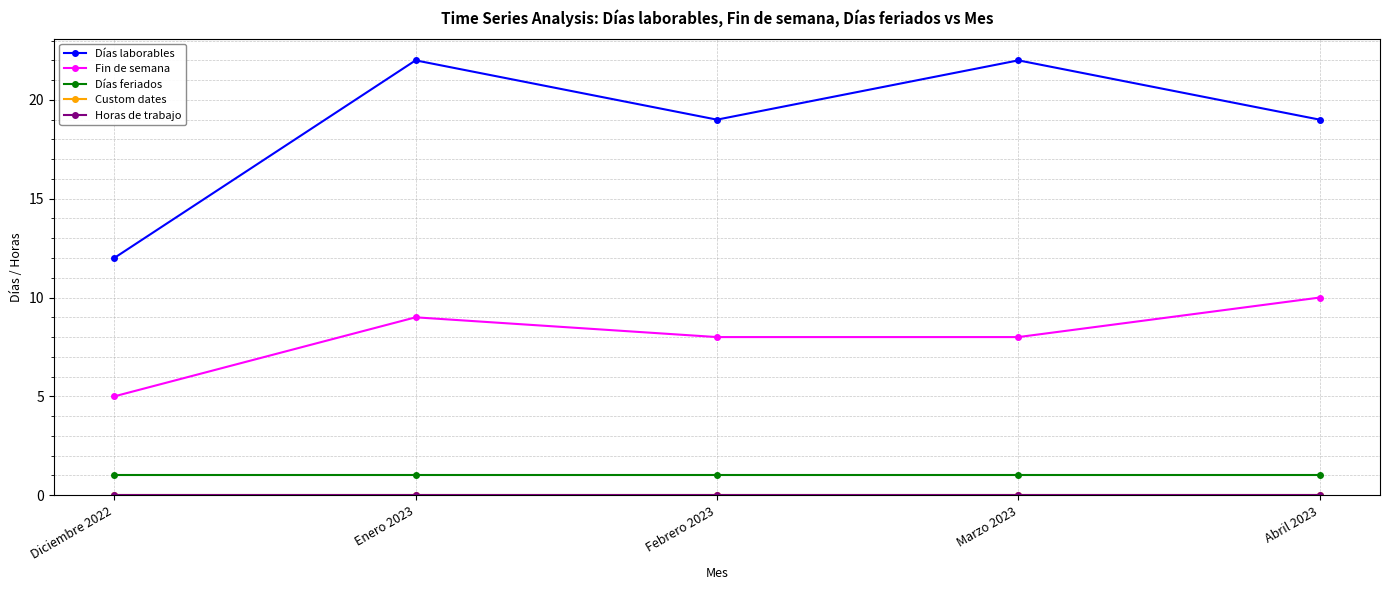

True or false: Días laborables and Días feriados intersect in this chart.

False